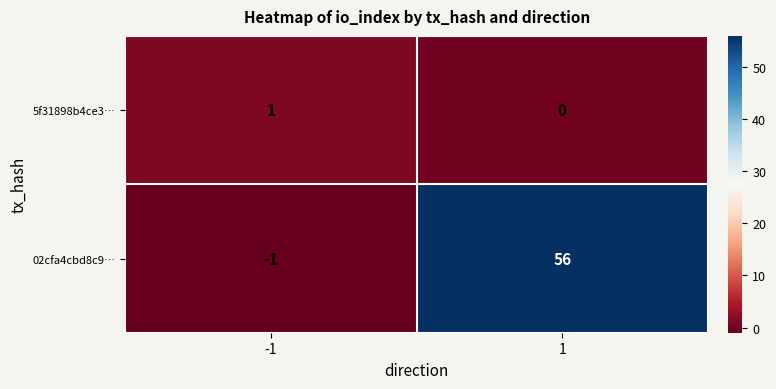

Rank the series at -1 from lowest to highest value.

02cfa4cbd8c9…, 5f31898b4ce3…